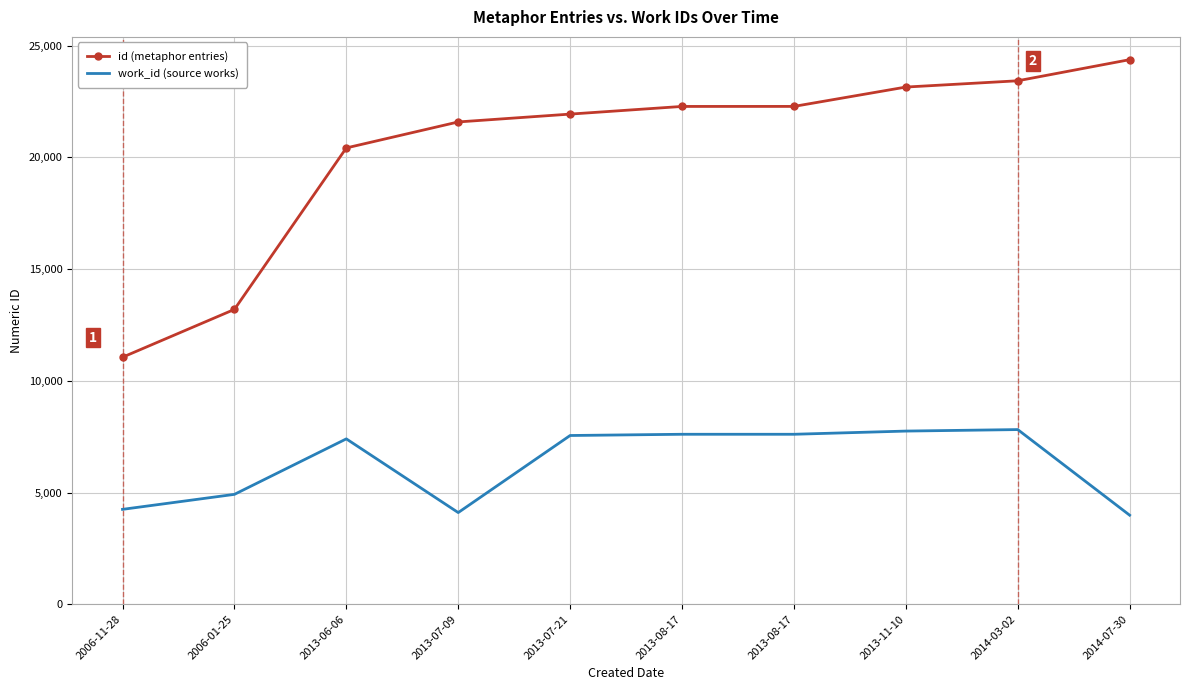

True or false: work_id (source works) and id (metaphor entries) cross at least once.

False